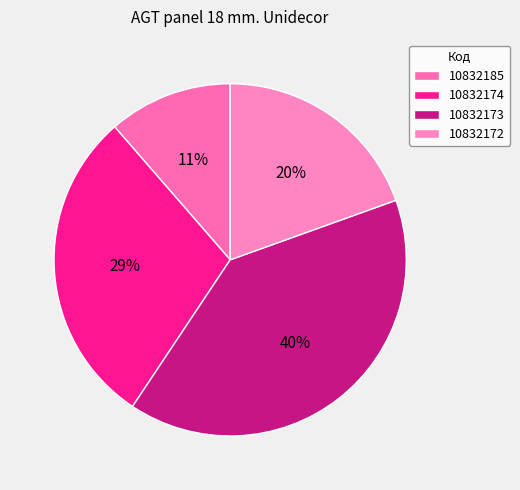

What is the smallest slice in the pie chart?

10832185